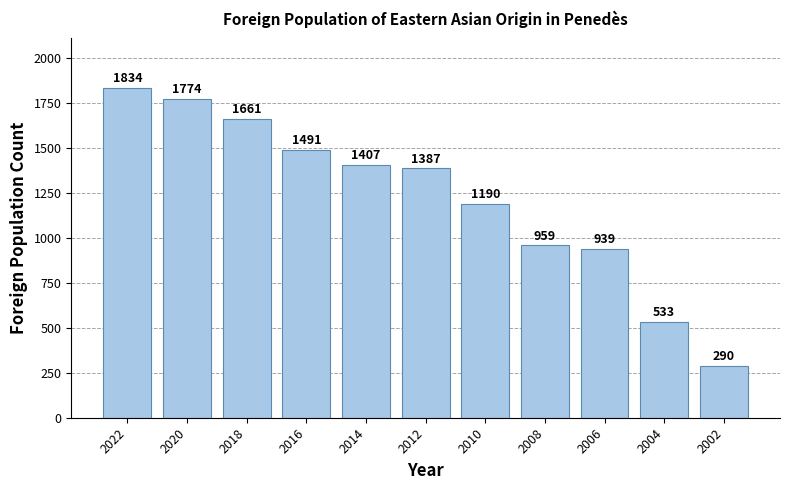

How many values are below 1387?

5